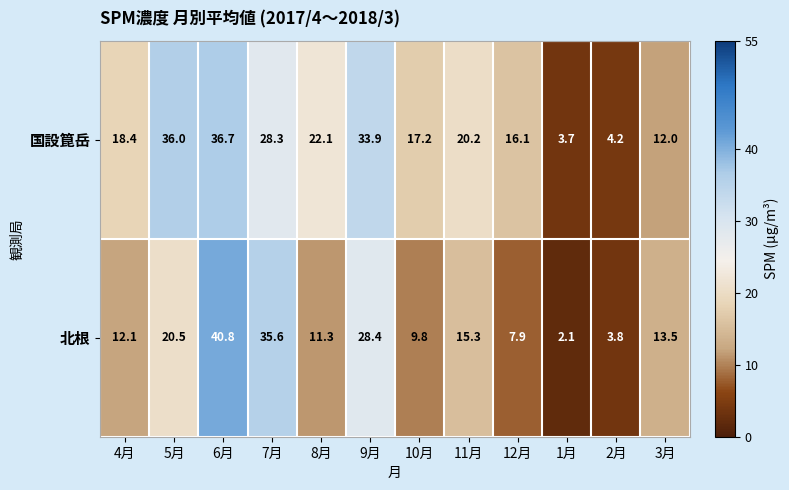

What is the average value of the 北根 series?

16.8